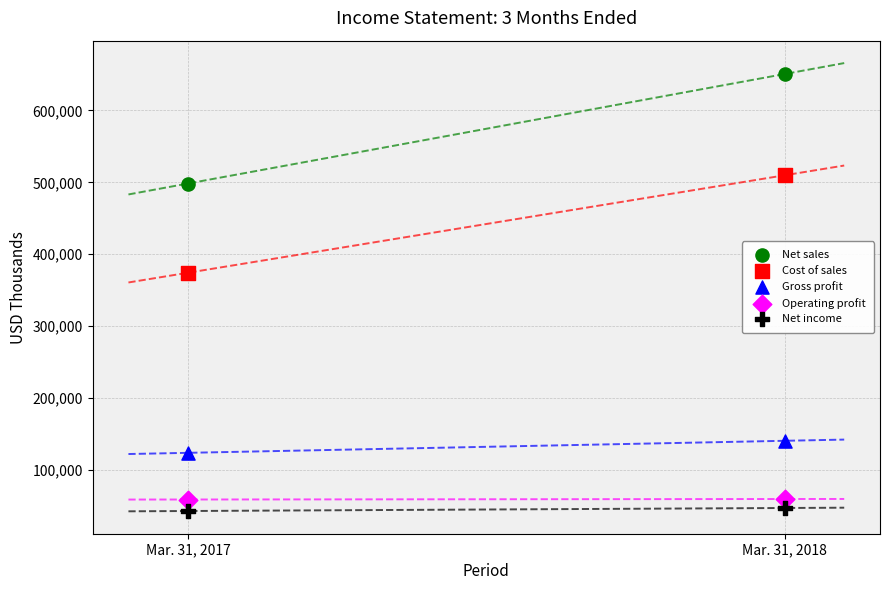

What are all the series names shown in the legend?

Net sales, Cost of sales, Gross profit, Operating profit, Net income